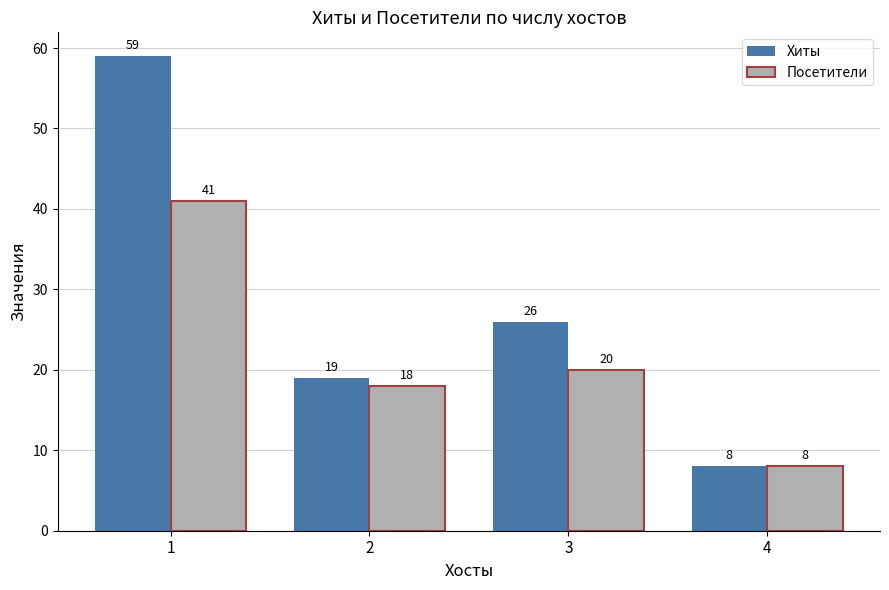

What are all the series names shown in the legend?

Хиты, Посетители